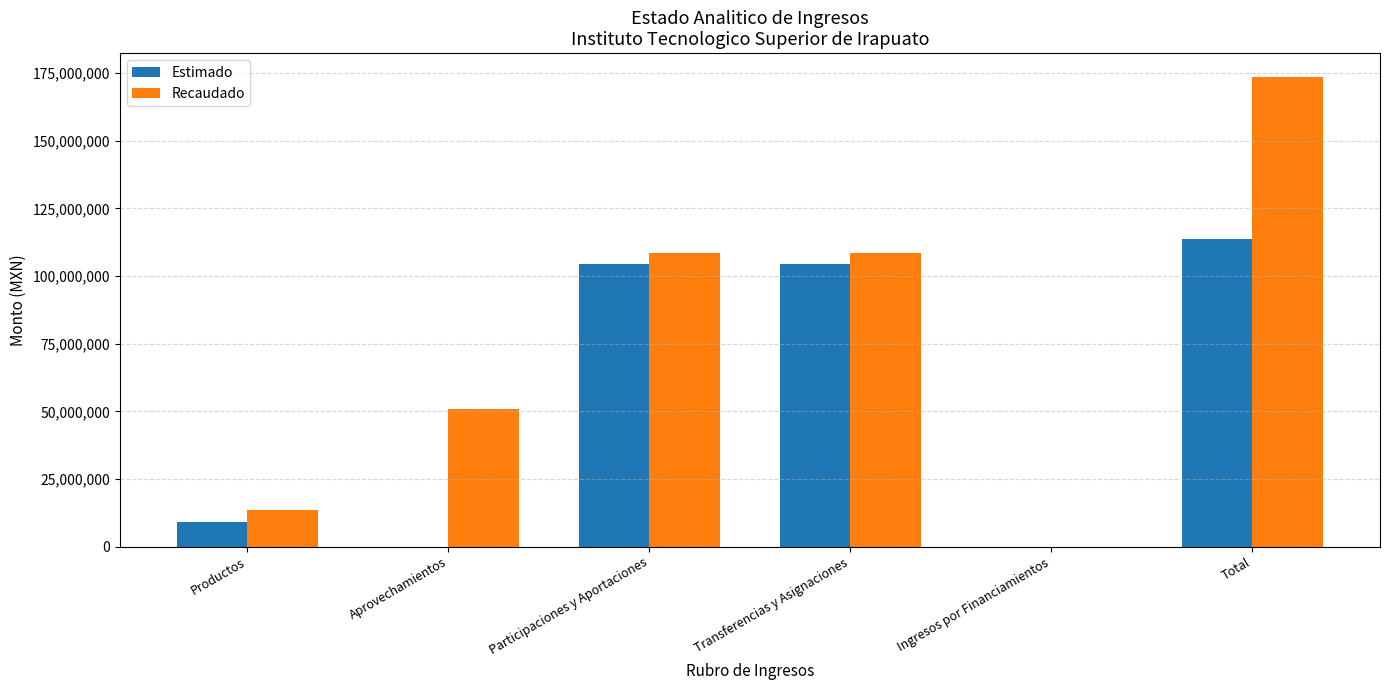

Does the chart contain stacked bars?

No